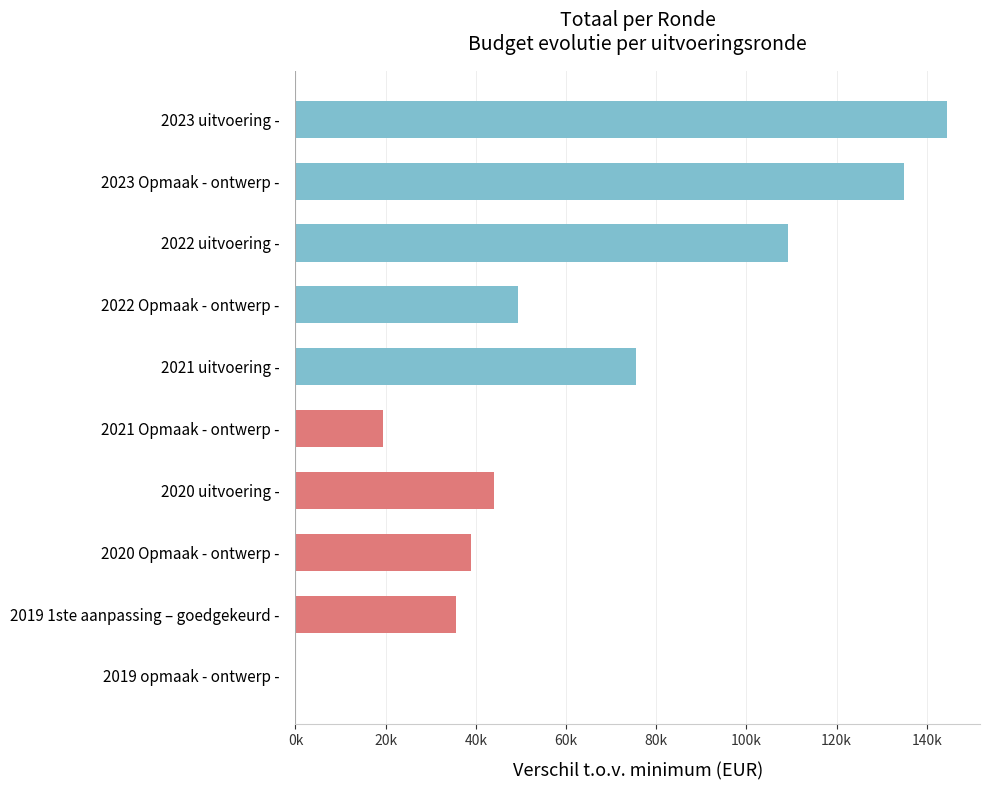

Are the bars horizontal?

Yes